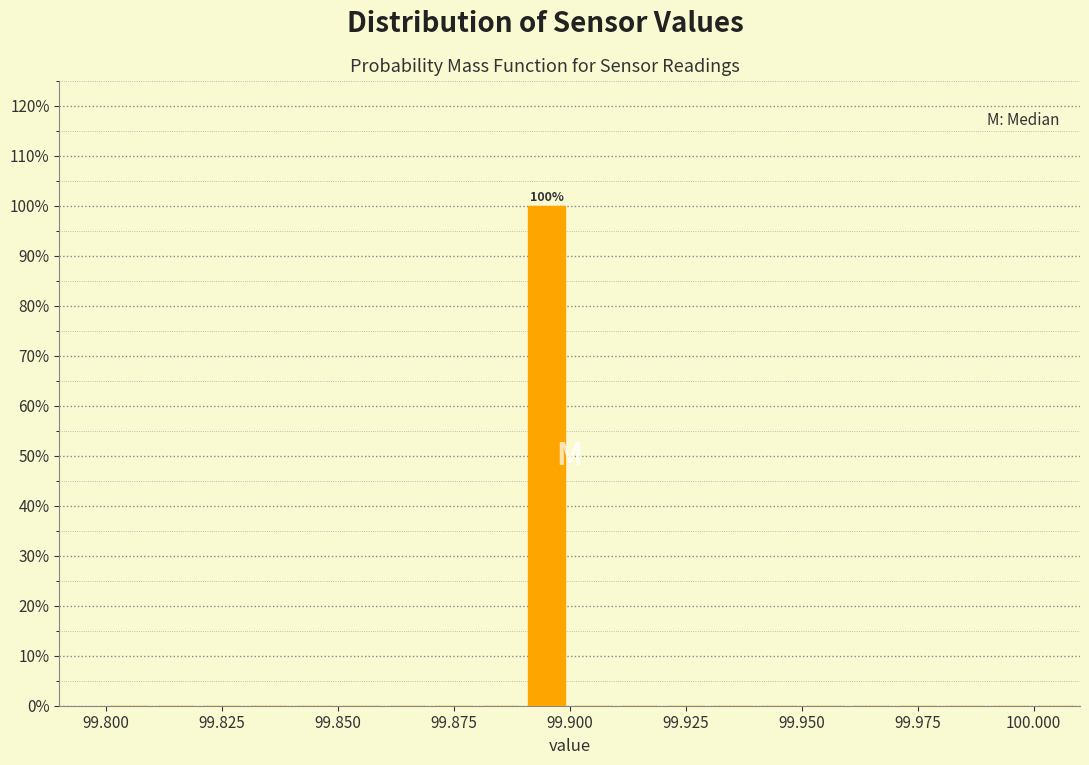

Read against the x-axis, roughly where is the centre of the tallest bar?

99.895